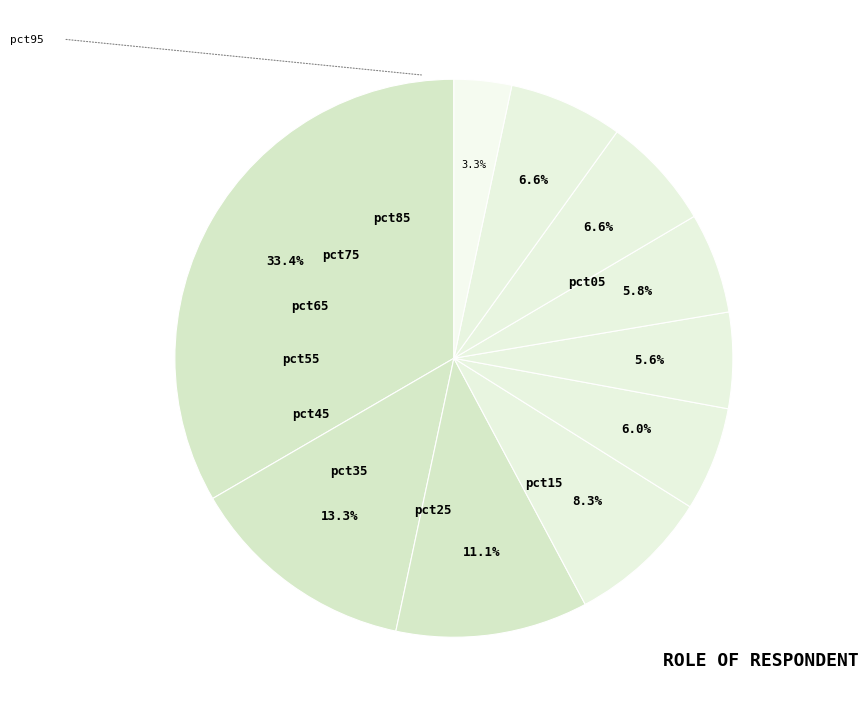

Rank the categories by value from highest to lowest.

pct05, pct15, pct25, pct35, pct85, pct75, pct45, pct65, pct55, pct95